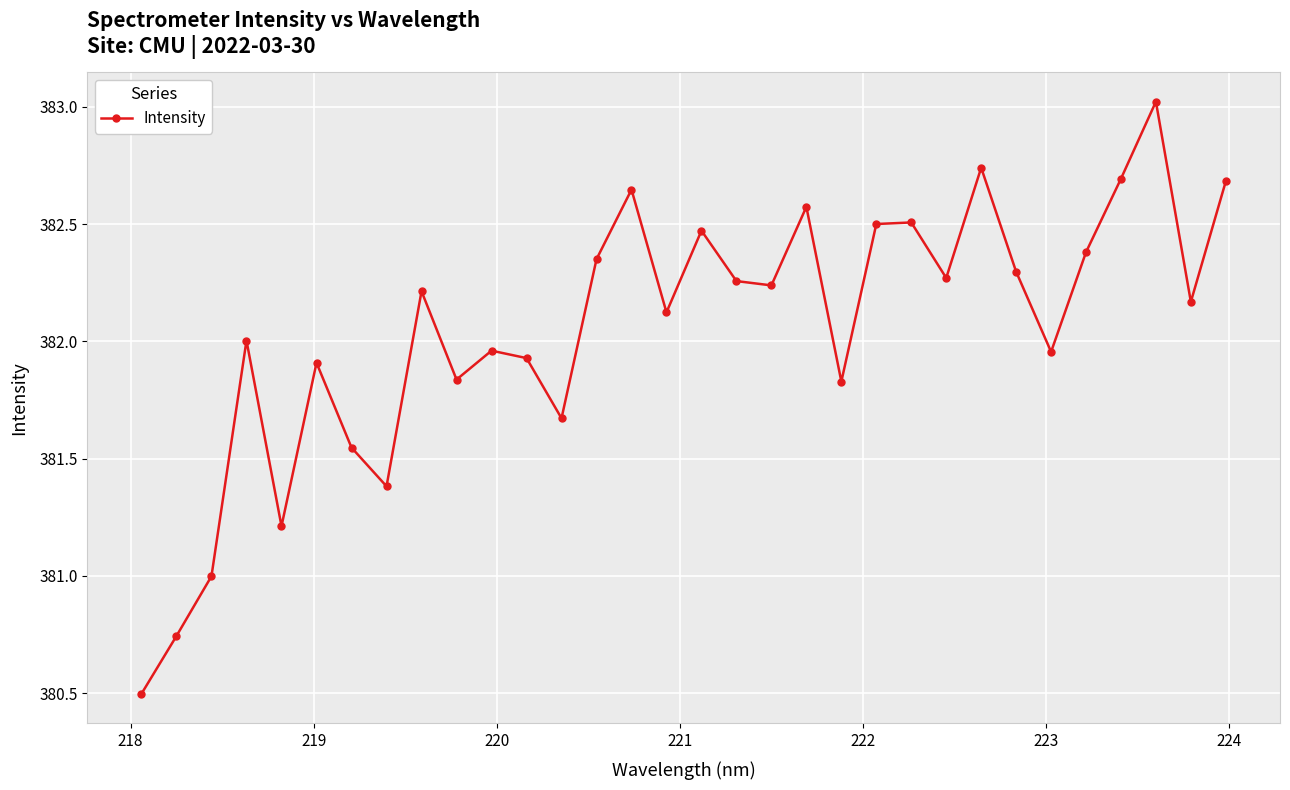

True or false: the data has more than 2 interior local peaks.

True